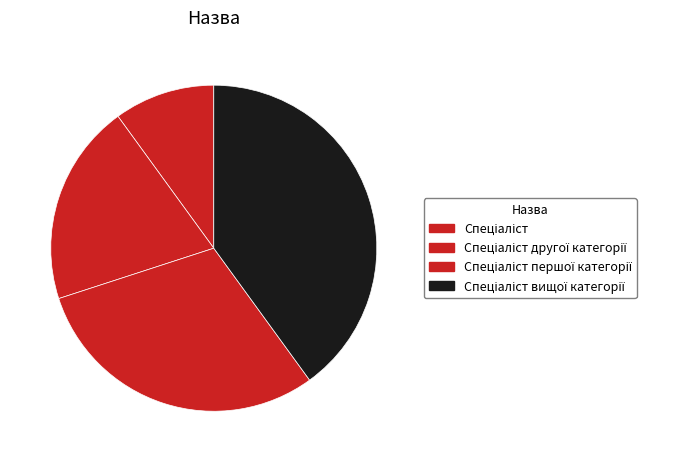

How many segments does this pie chart have?

4